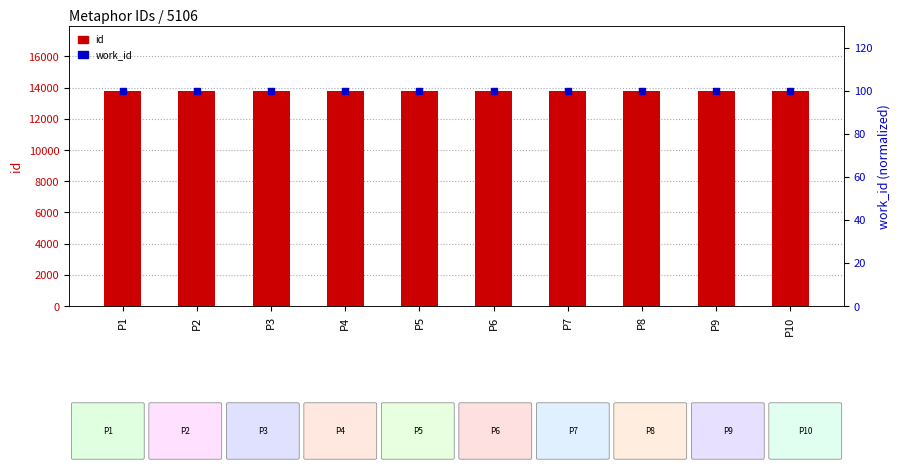

Which series has the widest spread of Y values?

id